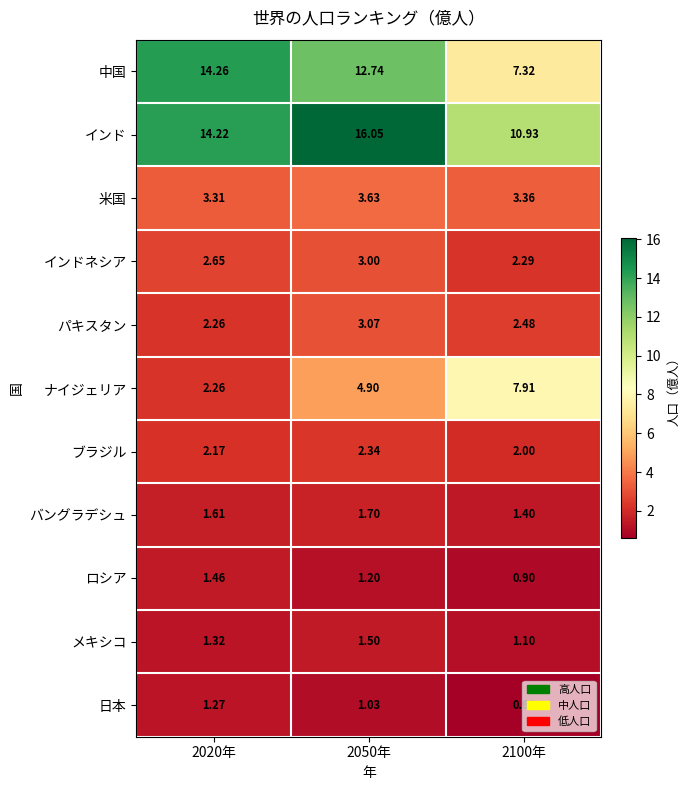

Count the number of data series in this chart.

11